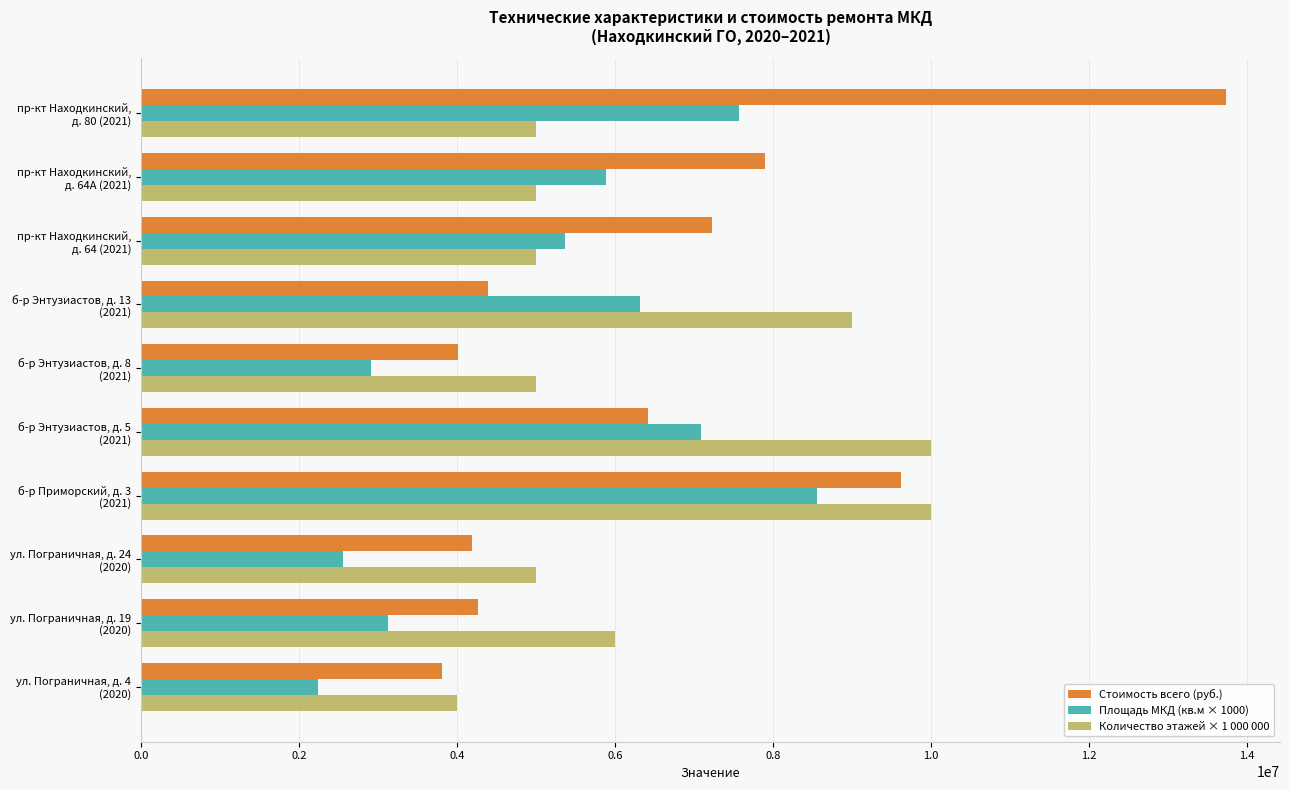

Which series has the widest spread of values?

Стоимость всего (руб.)